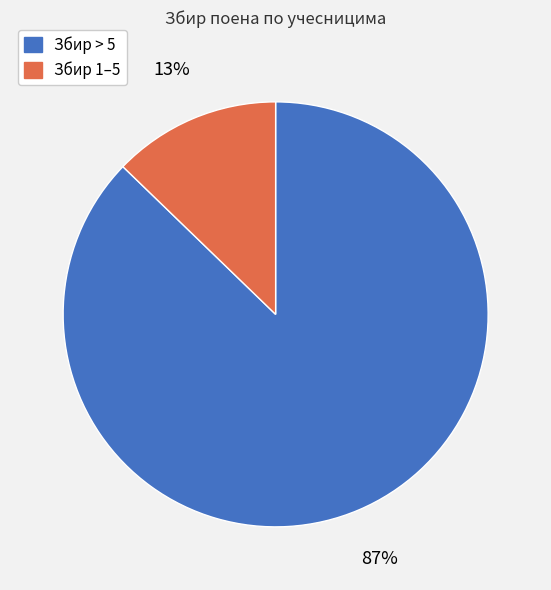

To the nearest percent, what is the difference between the largest and smallest slice percentages?

74%